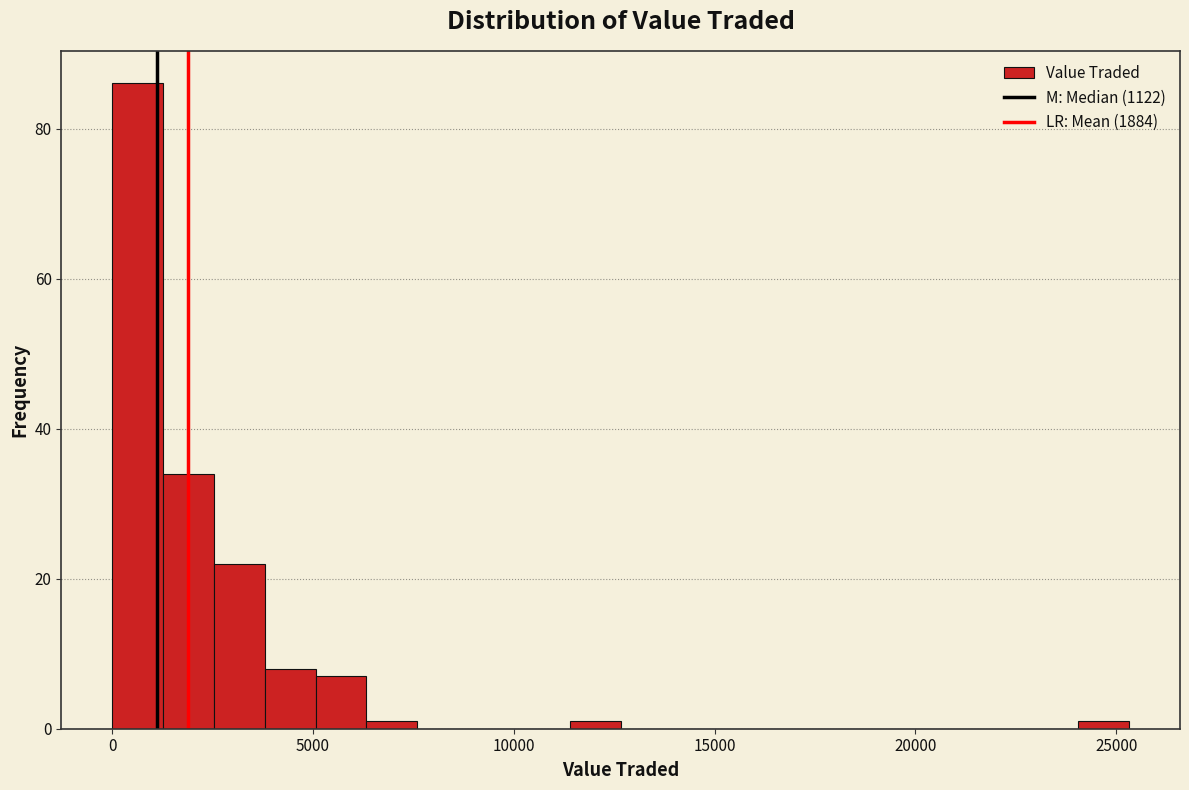

Read against the x-axis, roughly where is the centre of the tallest bar?

500